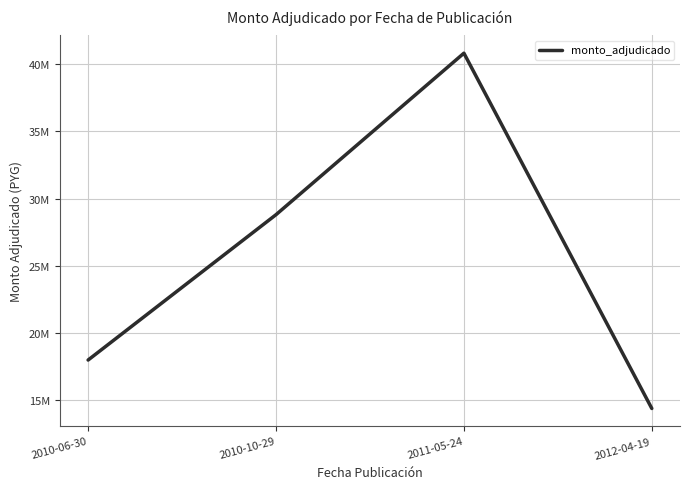

How many values are between 18000000 and 40800000?

3